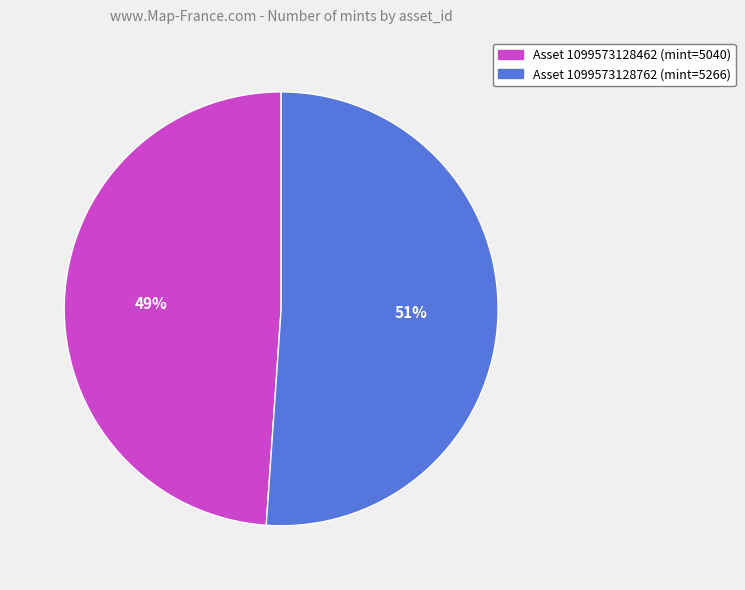

To the nearest percent, what is the average slice percentage?

50%